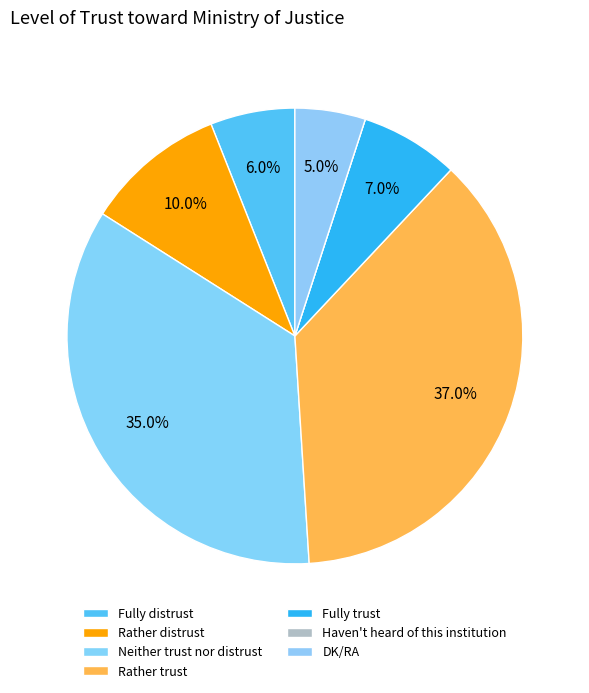

Is there a majority slice in this chart?

No